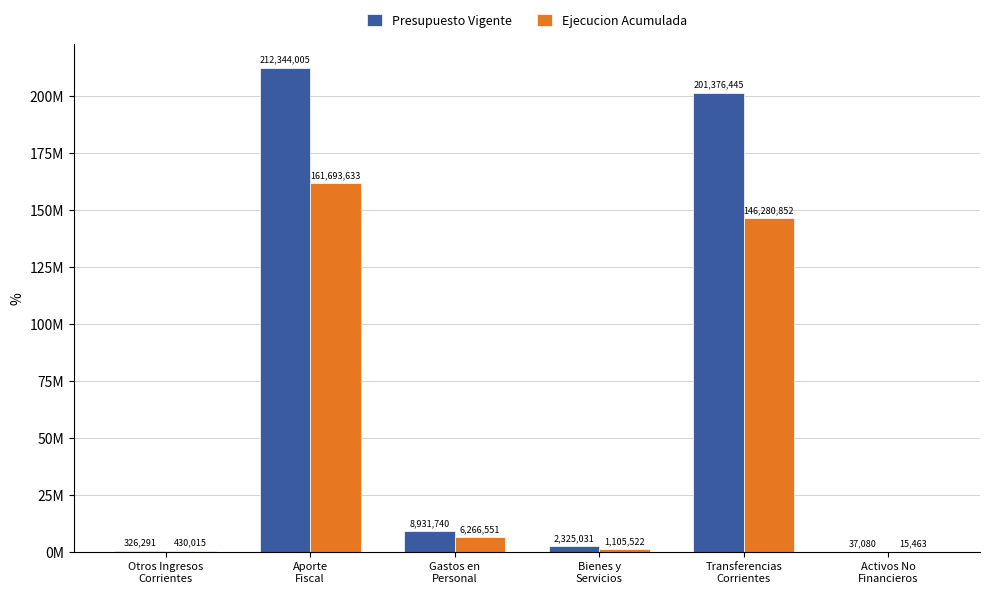

Reading right to left, what are all the values shown in this chart?

Presupuesto Vigente: Activos No
Financieros=37080	Transferencias
Corrientes=201376445	Bienes y
Servicios=2325031	Gastos en
Personal=8931740	Aporte
Fiscal=212344005	Otros Ingresos
Corrientes=326291
Ejecucion Acumulada: Activos No
Financieros=15463	Transferencias
Corrientes=146280852	Bienes y
Servicios=1105522	Gastos en
Personal=6266551	Aporte
Fiscal=161693633	Otros Ingresos
Corrientes=430015